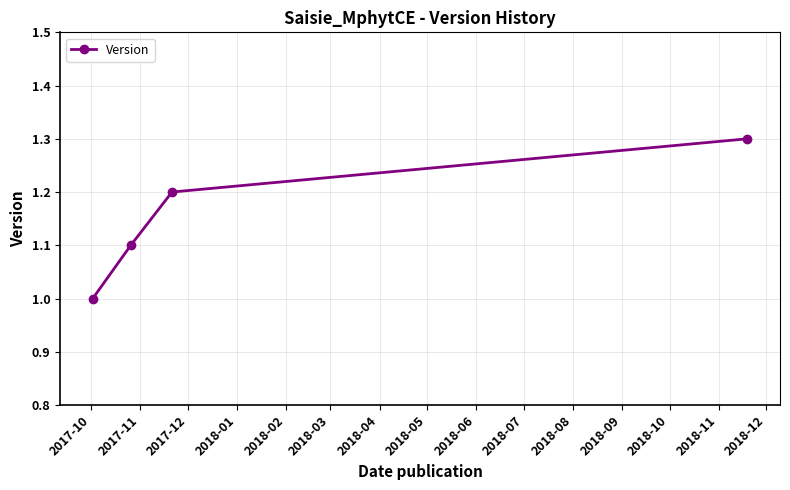

True or false: the data has more than 1 interior local peaks.

False